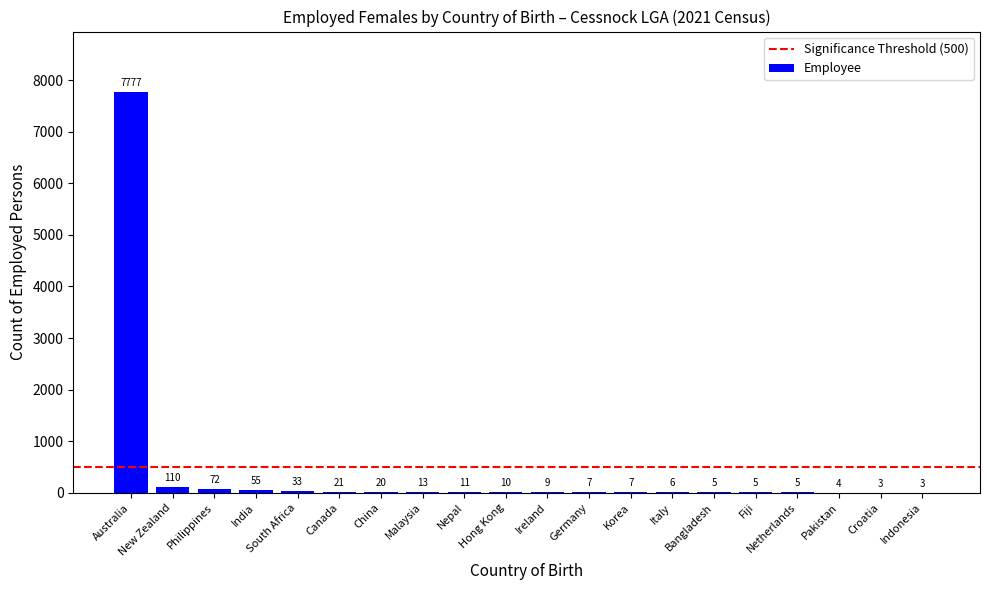

What is the maximum value shown in the chart?

7777